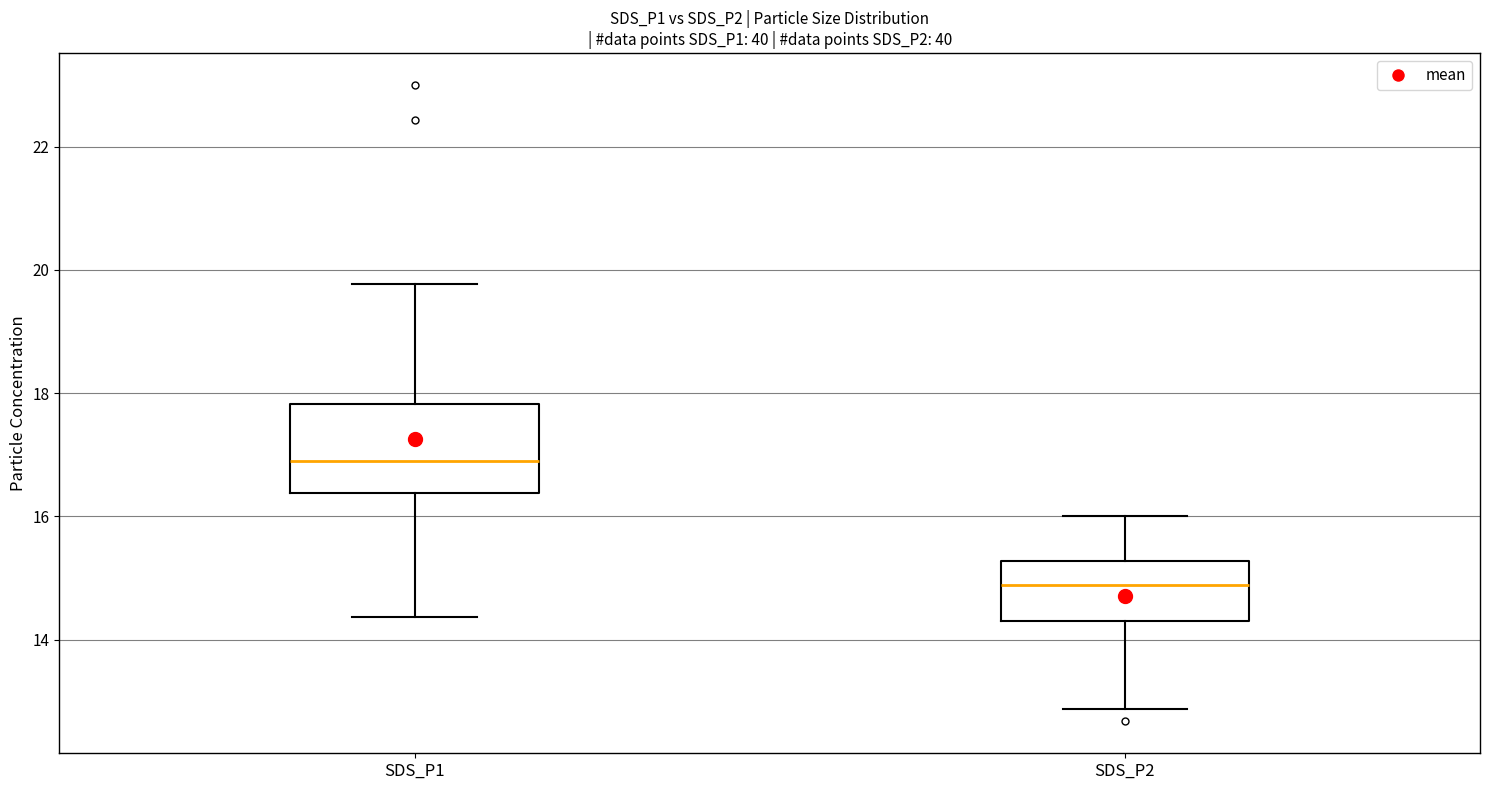

Comparing the boxes themselves (not the whiskers), which one is the tallest?

SDS_P1